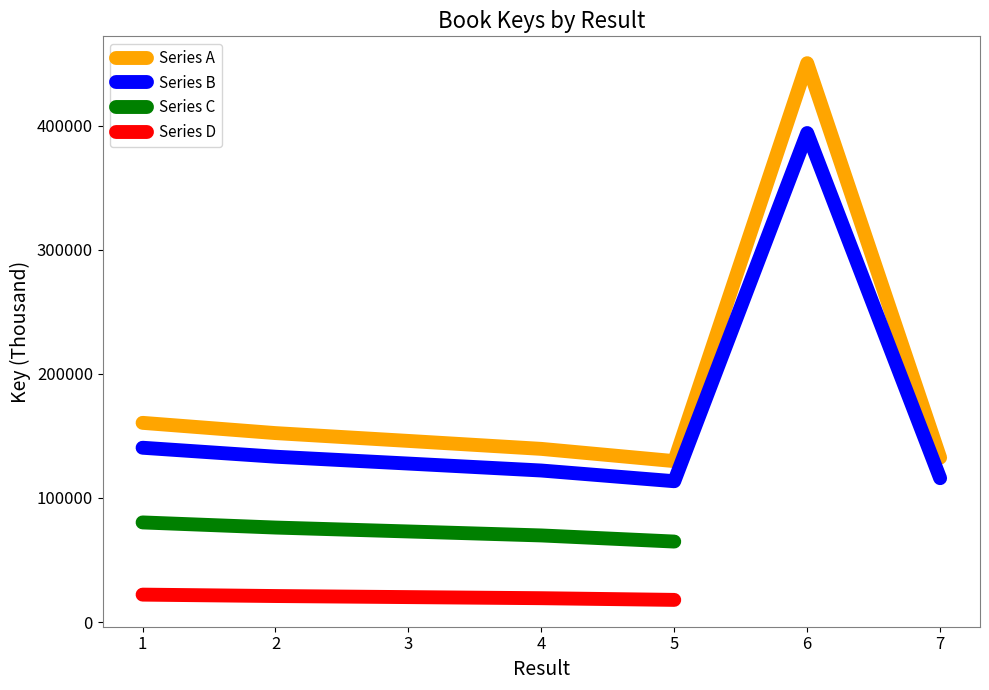

Between 2 and 1, which is larger?

1